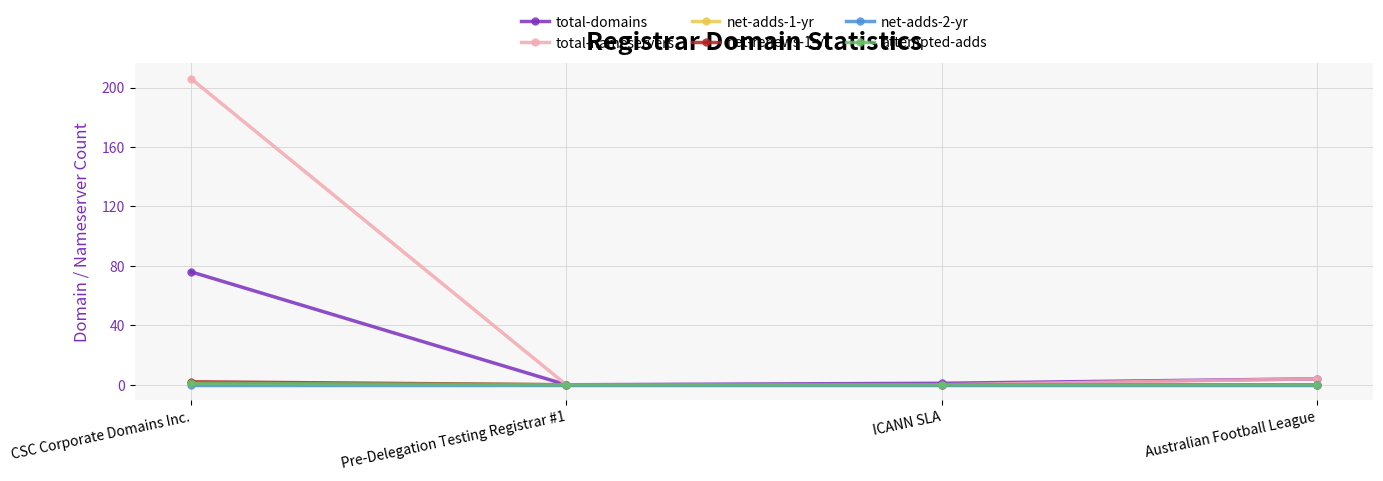

Is this an area chart (filled region under the line)?

No